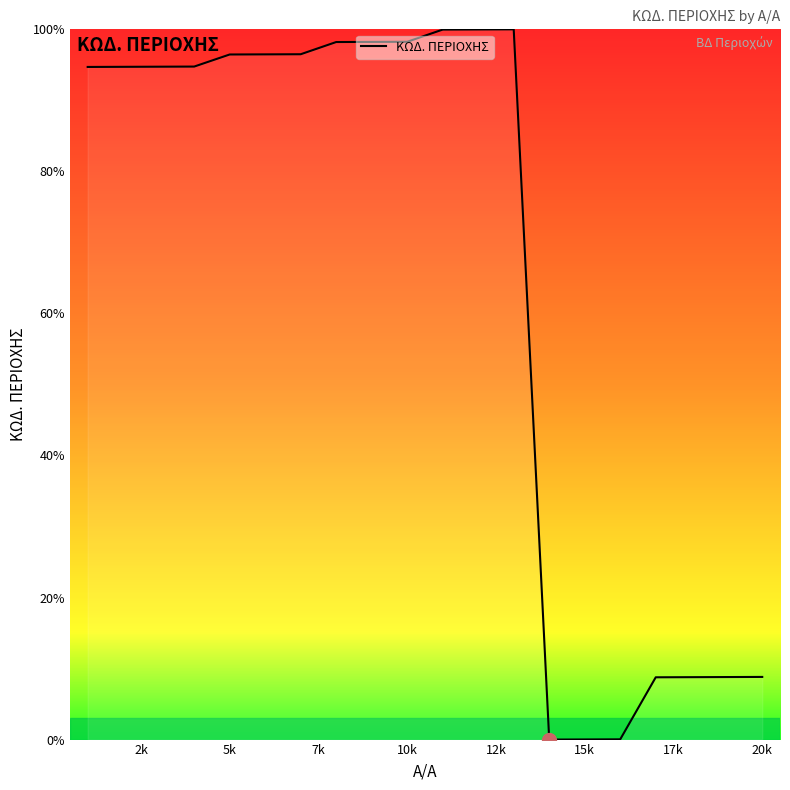

What is the difference between the maximum and minimum values?

100.0